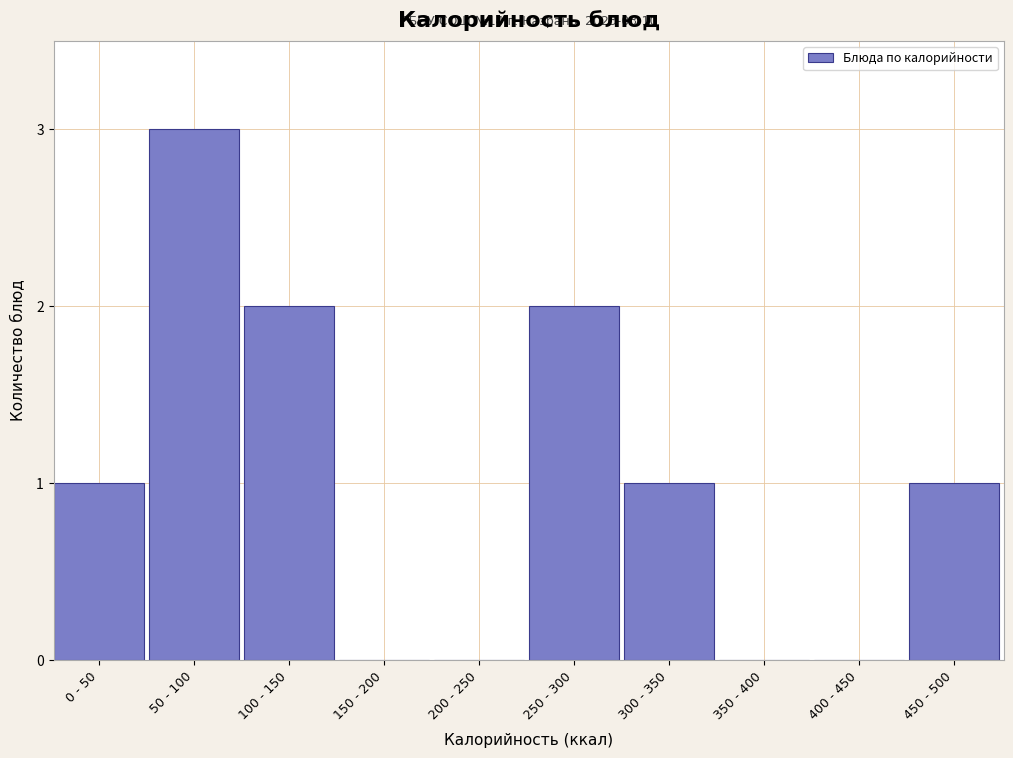

Reading right to left, what are all the values shown in this chart?

450 - 500=1	400 - 450=0	350 - 400=0	300 - 350=1	250 - 300=2	200 - 250=0	150 - 200=0	100 - 150=2	50 - 100=3	0 - 50=1